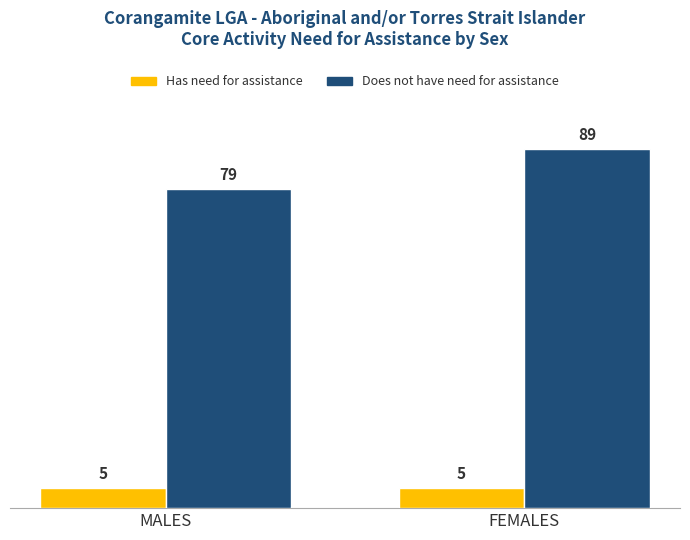

Reading right to left, transcribe all the data shown in this chart.

Has need for assistance: 5	5
Does not have need for assistance: 89	79